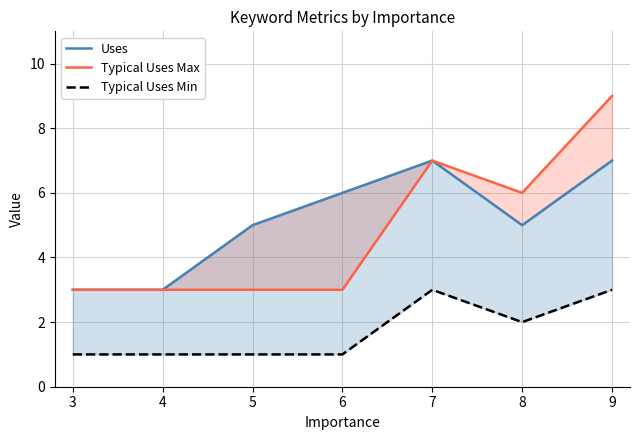

True or false: Typical Uses Max has more than 2 interior local peaks.

False